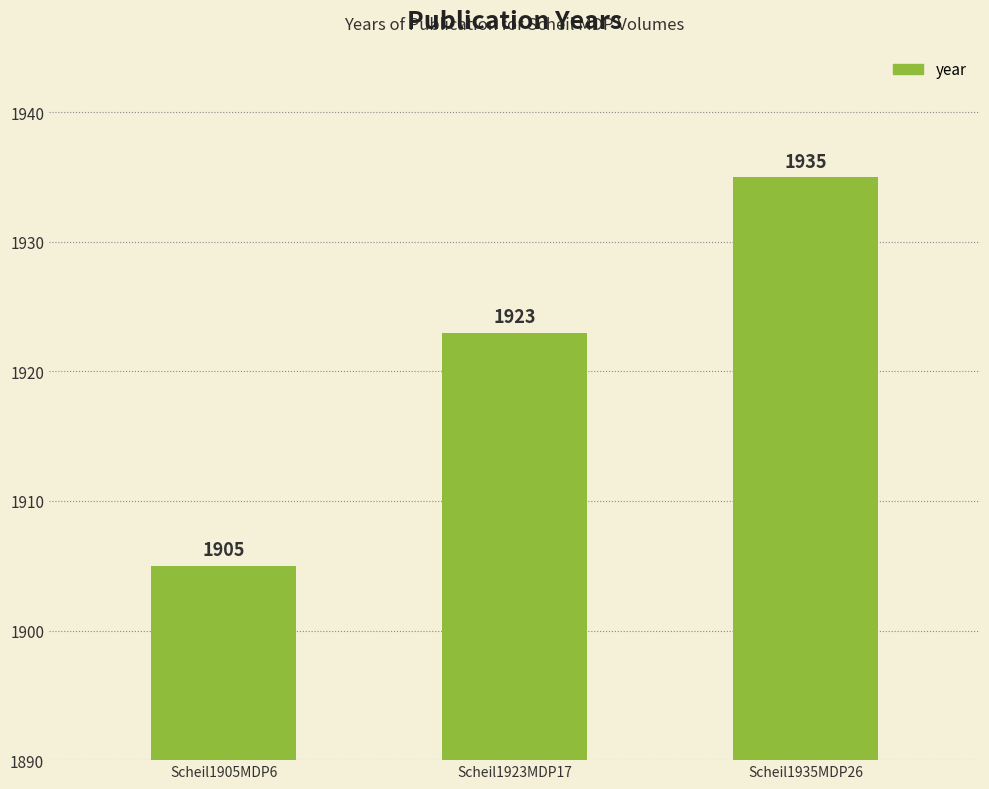

Which label corresponds to the smallest value in the chart?

Scheil1905MDP6